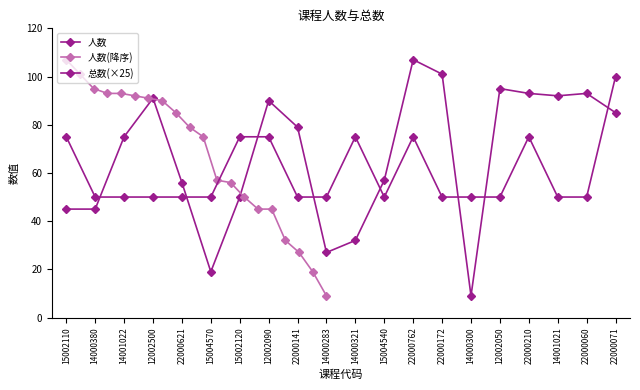

How many data points does each series have?

20